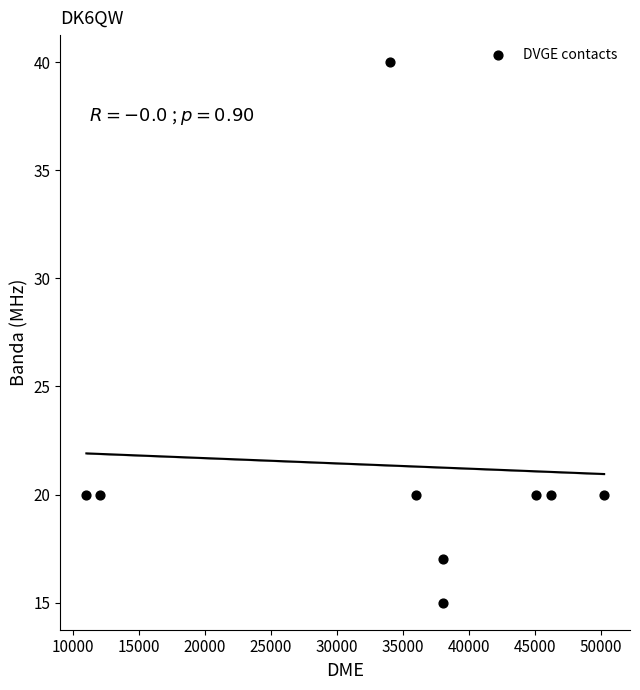

What is the average X value?

34525